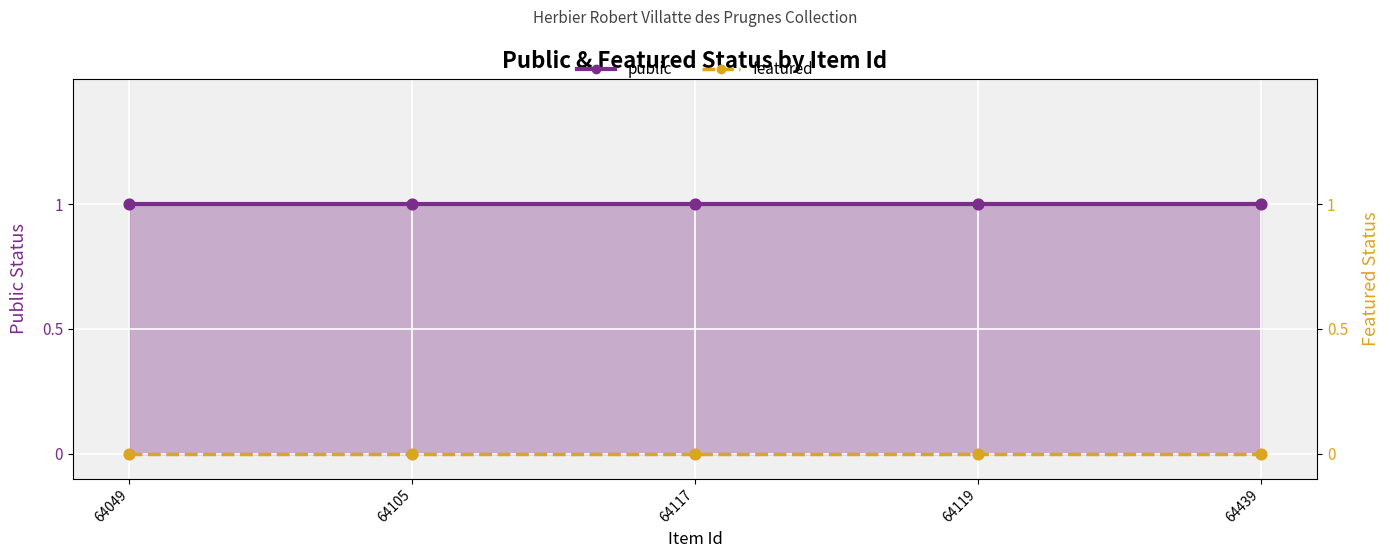

Which series has the largest Y range (max minus min)?

public